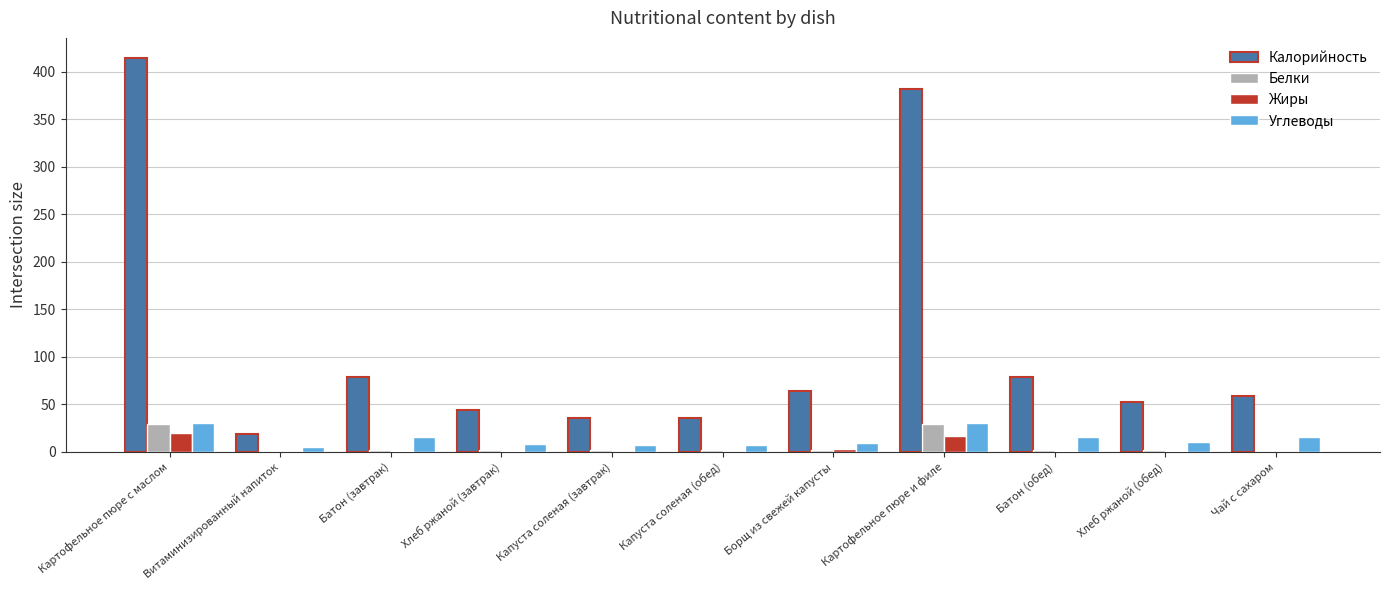

Is the value of Калорийность at Капуста соленая (обед) greater than the value of Жиры at Батон (завтрак)?

Yes